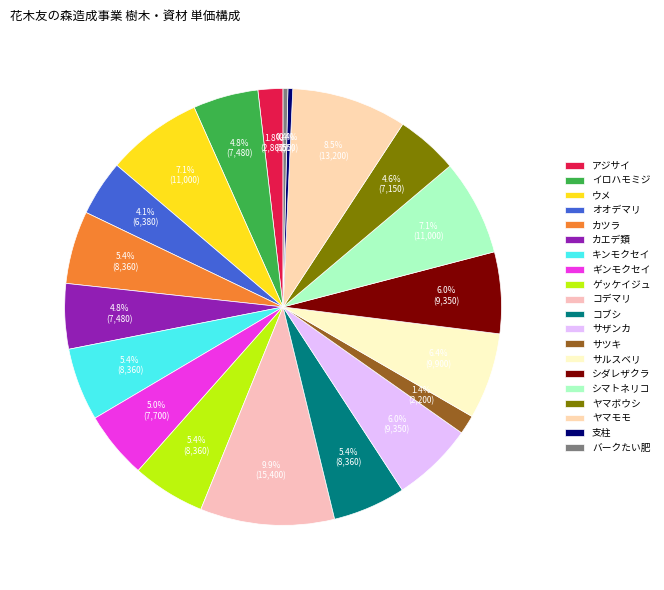

To the nearest percent, what is the difference between the オオデマリ and ゲッケイジュ slice percentages?

1%